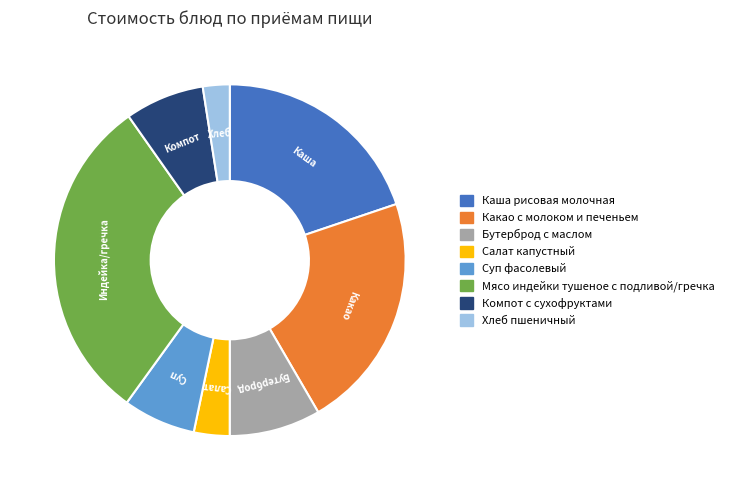

What is the smallest slice in the pie chart?

Хлеб пшеничный